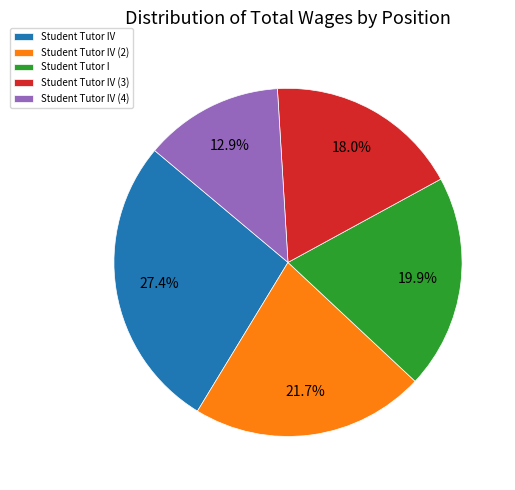

Rank the categories by value from highest to lowest.

Student Tutor IV, Student Tutor IV (2), Student Tutor I, Student Tutor IV (3), Student Tutor IV (4)